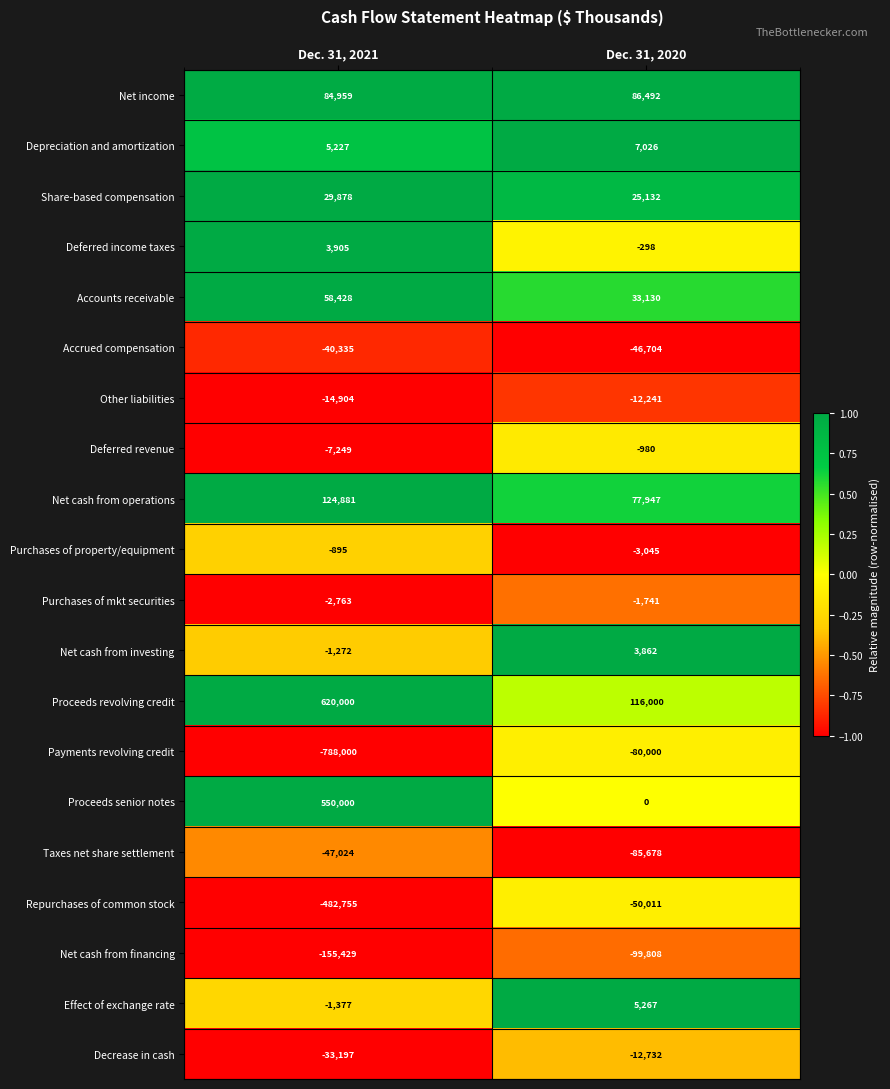

What is the sum of the Net cash from investing values at Dec. 31, 2020 and Dec. 31, 2021?

2590